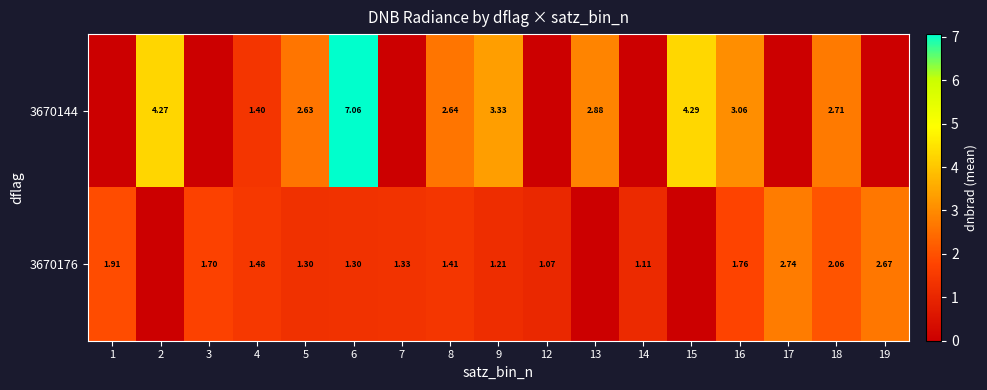

What is the difference between the second highest and second lowest values in the 3670144 series?

4.3